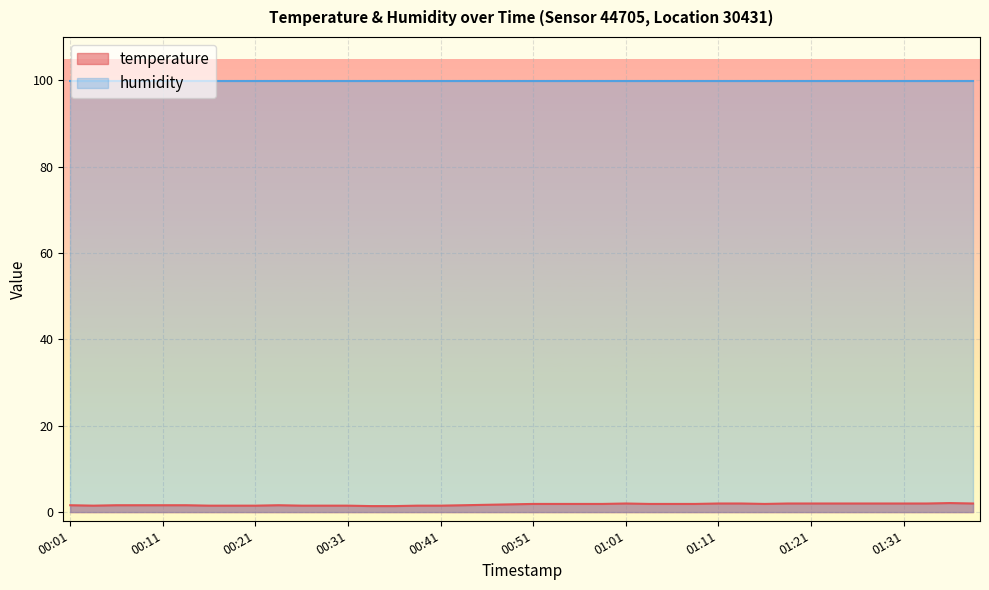

Count the number of data series in this chart.

2